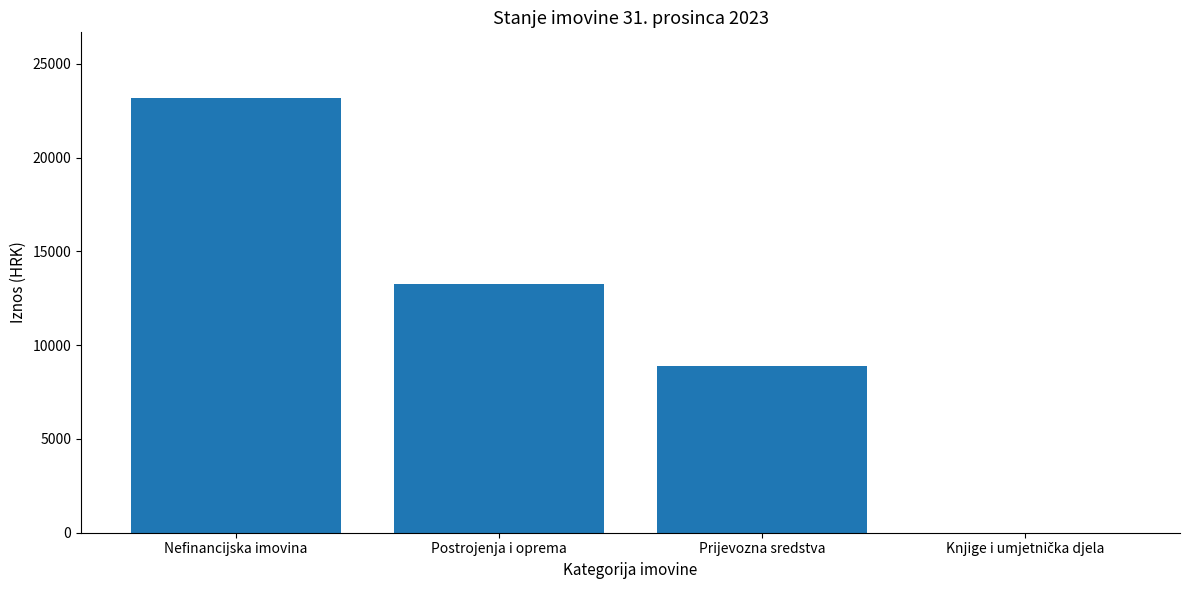

Reading left to right, list all the values displayed in this chart.

23203.5	13250.5	8869.2	0.0